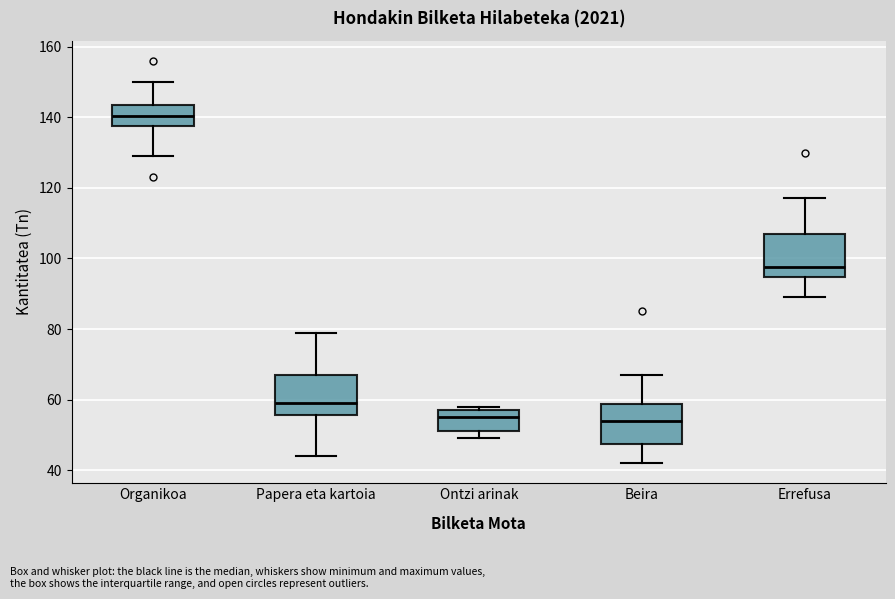

Reading left to right, read every box against the y-axis: the position of its median line, the range the box covers, and the ends of its whiskers. The values are not printed on the chart, so give them approximately, as read against the axis.

Organikoa: median 140, box 138 to 144, whiskers 130 to 150
Papera eta kartoia: median 60, box 56 to 68, whiskers 44 to 80
Ontzi arinak: median 56, box 52 to 58, whiskers 50 to 58 (just above the box's upper edge)
Beira: median 54, box 48 to 58, whiskers 42 to 68
Errefusa: median 98, box 94 to 108, whiskers 90 to 118